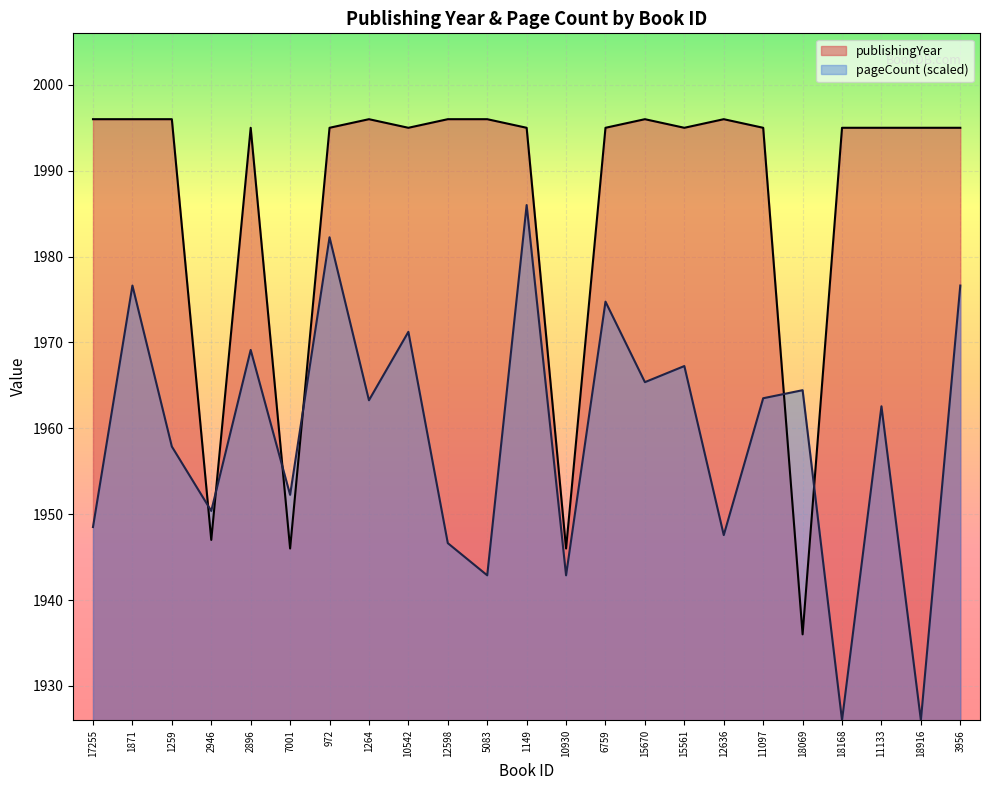

What are all the series names shown in the legend?

publishingYear, pageCount (scaled)